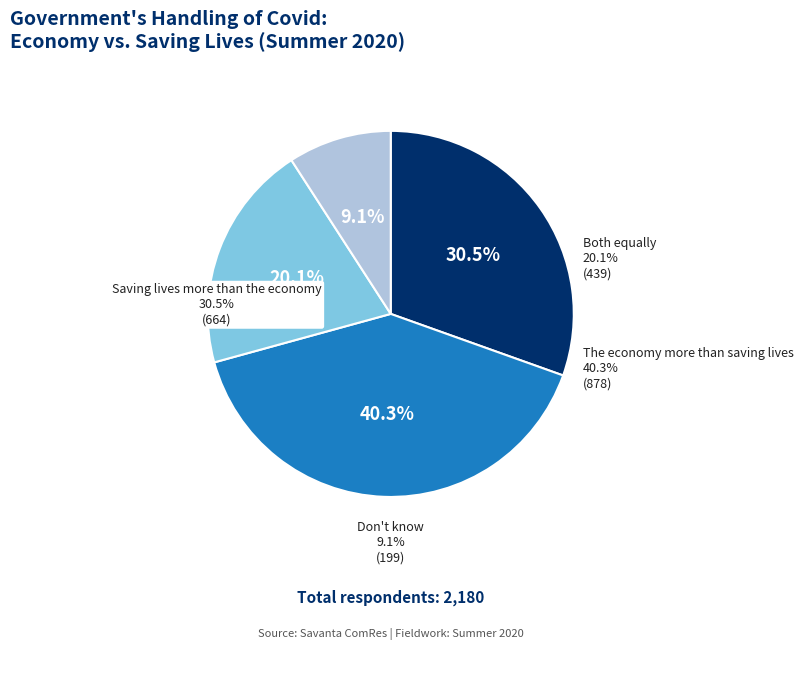

Is there a majority slice in this chart?

No